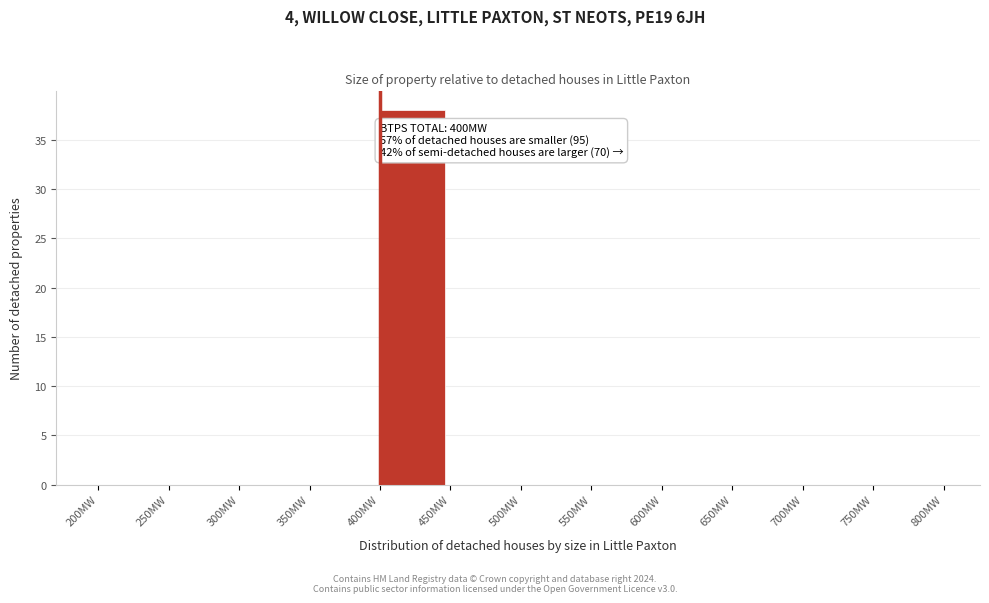

Over which range of the x-axis is the bar tallest?

400 to 450